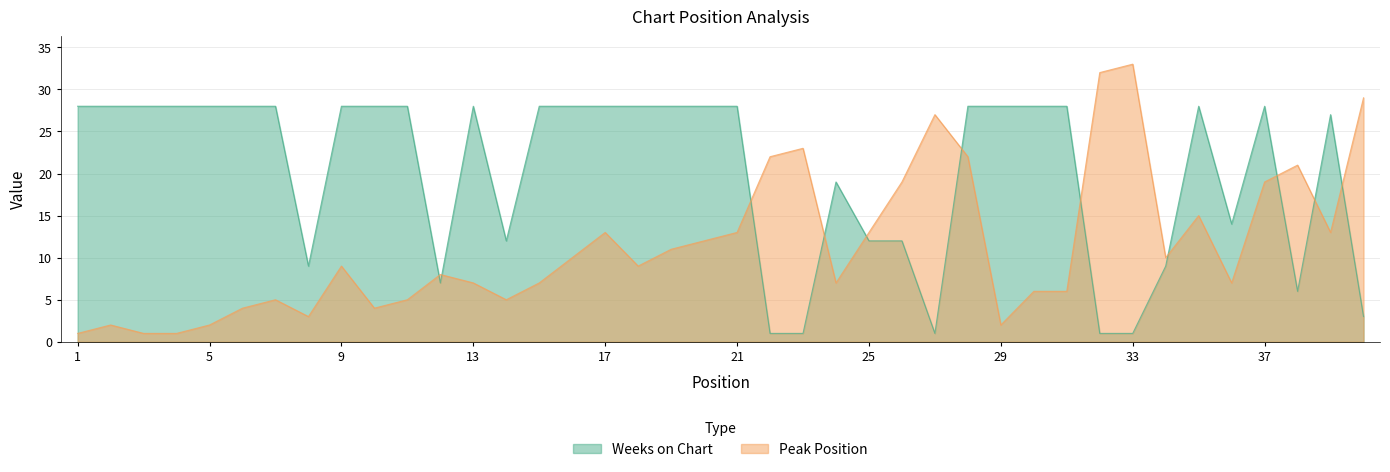

Reading left to right, what are all the values shown in this chart?

Peak Position: 1=1	2=2	3=1	4=1	5=2	6=4	7=5	8=3	9=9	10=4	11=5	12=8	13=7	14=5	15=7	16=10	17=13	18=9	19=11	20=12	21=13	22=22	23=23	24=7	25=13	26=19	27=27	28=22	29=2	30=6	31=6	32=32	33=33	34=10	35=15	36=7	37=19	38=21	39=13	40=29
Weeks on Chart: 1=28	2=28	3=28	4=28	5=28	6=28	7=28	8=9	9=28	10=28	11=28	12=7	13=28	14=12	15=28	16=28	17=28	18=28	19=28	20=28	21=28	22=1	23=1	24=19	25=12	26=12	27=1	28=28	29=28	30=28	31=28	32=1	33=1	34=9	35=28	36=14	37=28	38=6	39=27	40=3